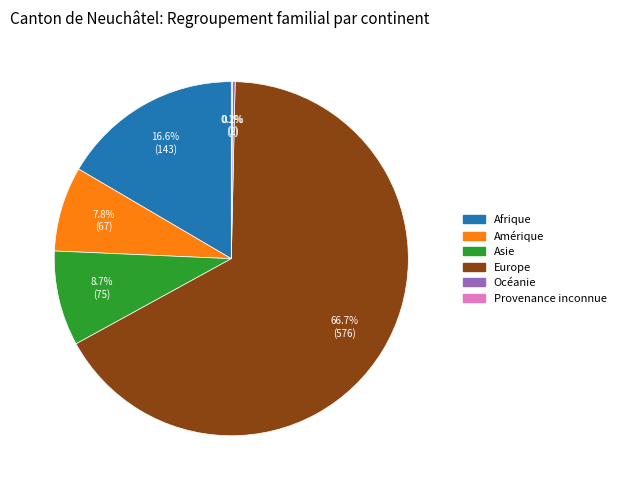

What is the ratio of the value at Asie to the value at Amérique?

1.1